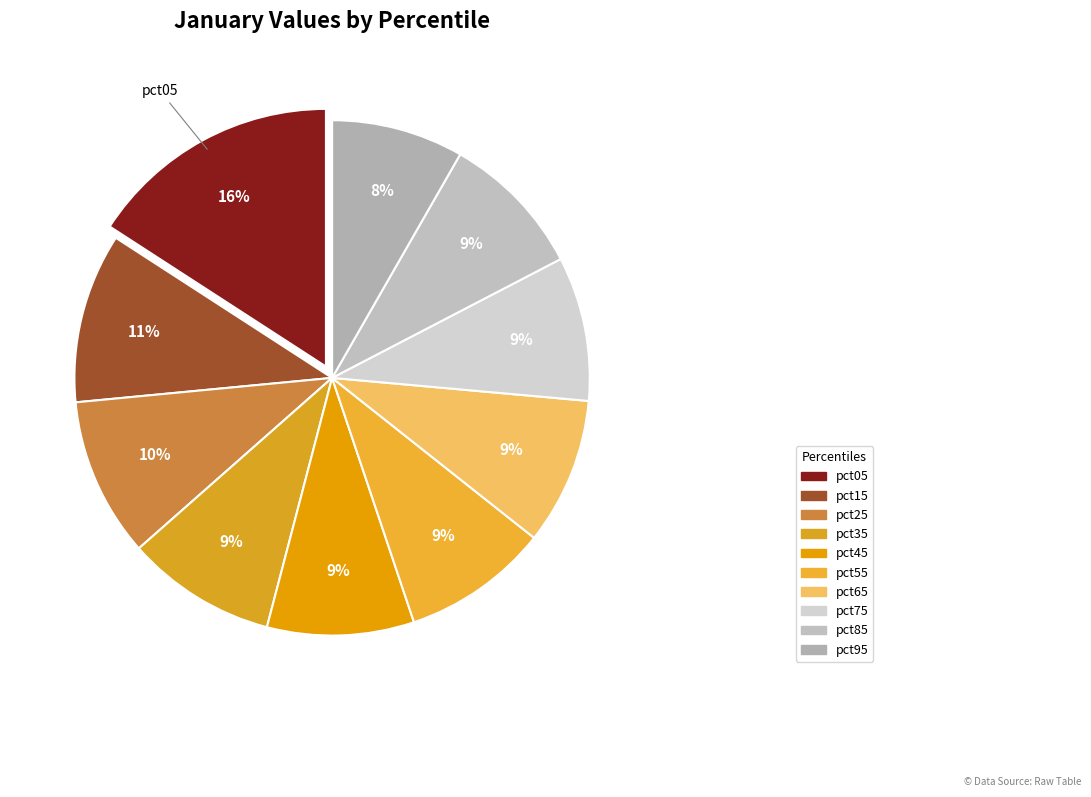

True or false: pct65 accounts for 9% of the total.

True